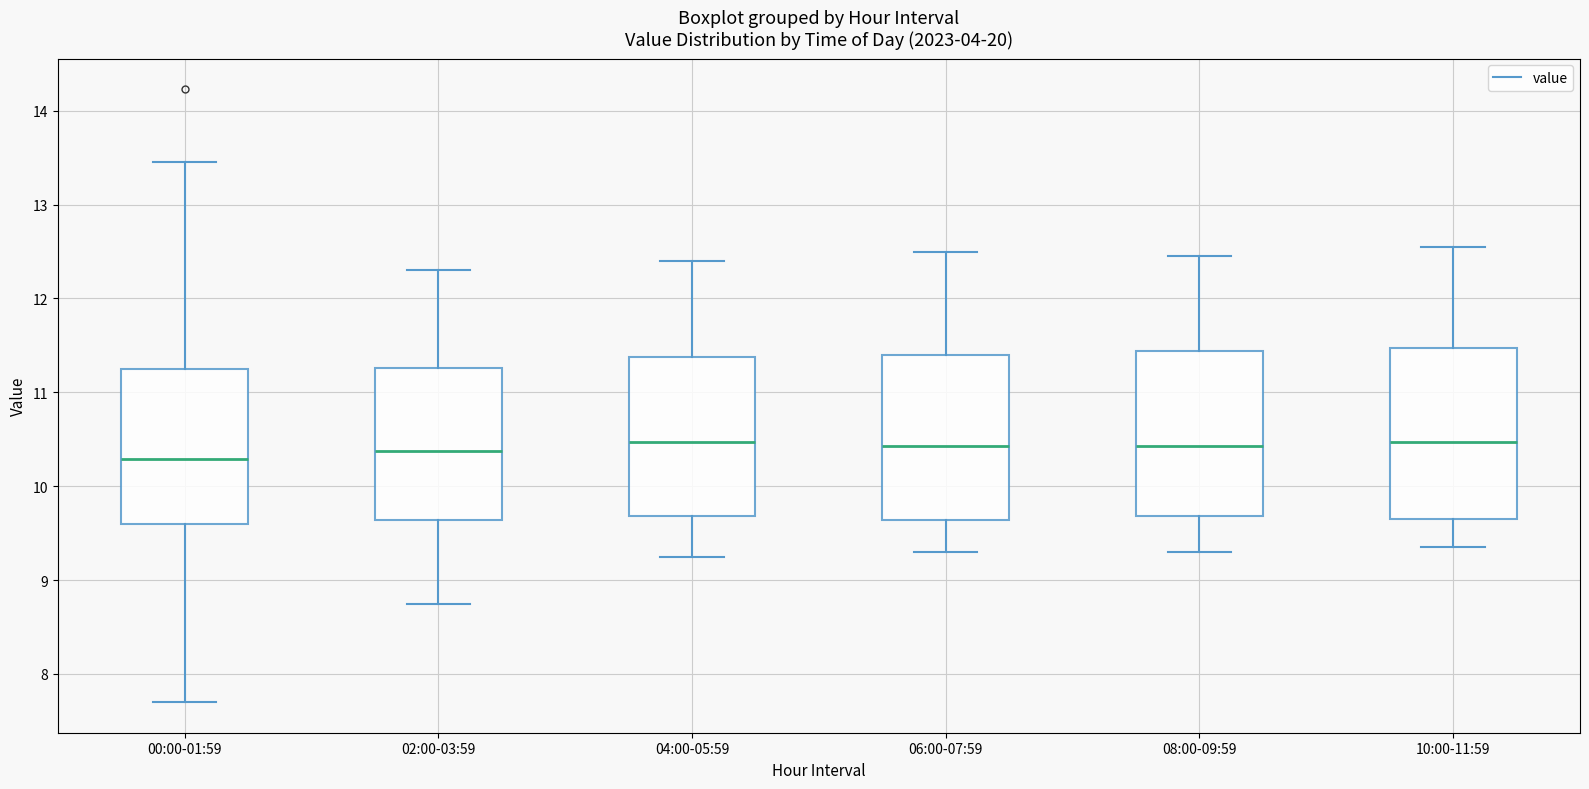

Where does the lower whisker of the box for 04:00-05:59 end on the y-axis? The values are not printed on the chart, so give them approximately, as read against the axis.

9.3